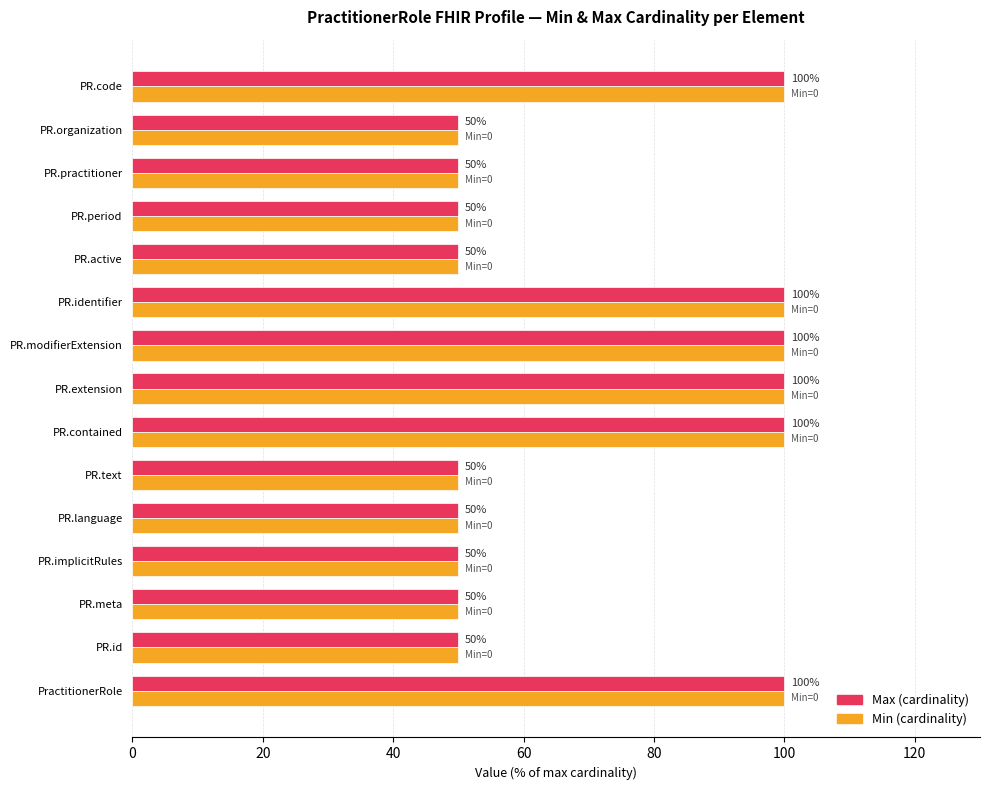

What is the minimum value shown in the chart?

50